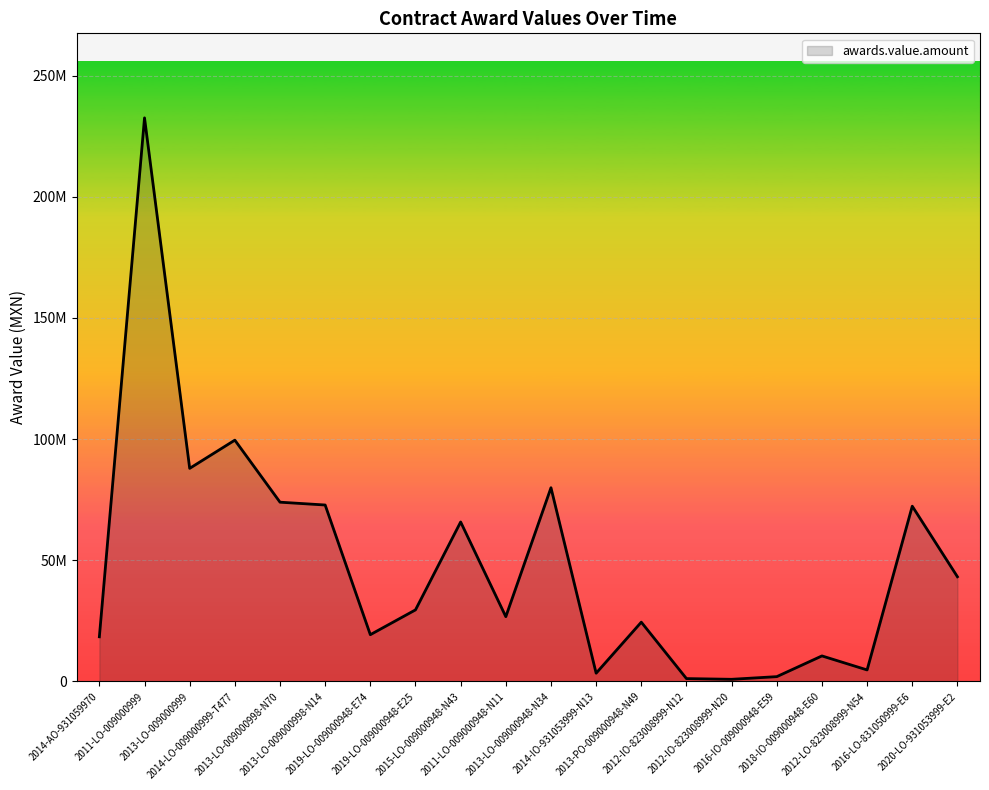

Does the chart have visible grid lines?

Yes